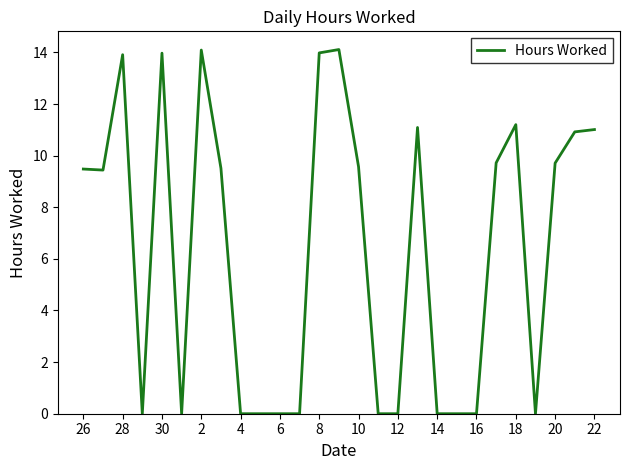

What is the maximum value shown in the chart?

14.1